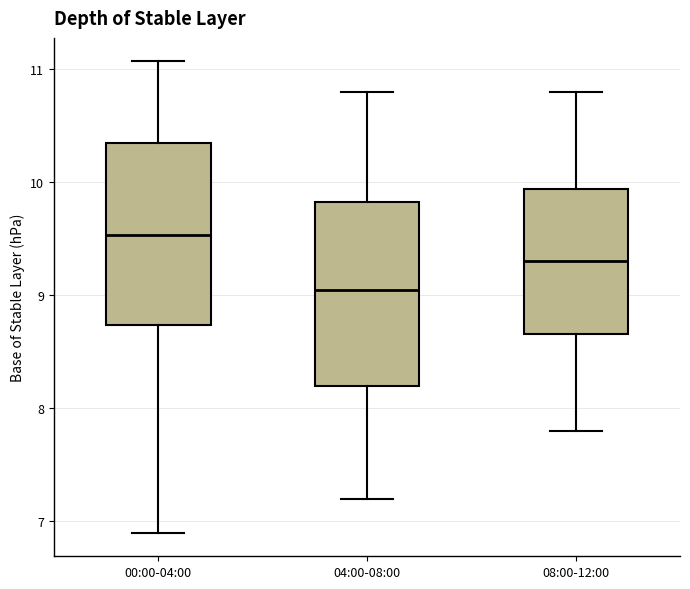

Reading left to right, transcribe this box plot: for each box, give where its median line is, the range the box spans, and where its two whiskers end, as read against the y-axis. The values are not printed on the chart, so give them approximately, as read against the axis.

00:00-04:00: median 9.5, box 8.7 to 10.3, whiskers 6.9 to 11.1
04:00-08:00: median 9.1, box 8.2 to 9.8, whiskers 7.2 to 10.8
08:00-12:00: median 9.3, box 8.7 to 9.9, whiskers 7.8 to 10.8